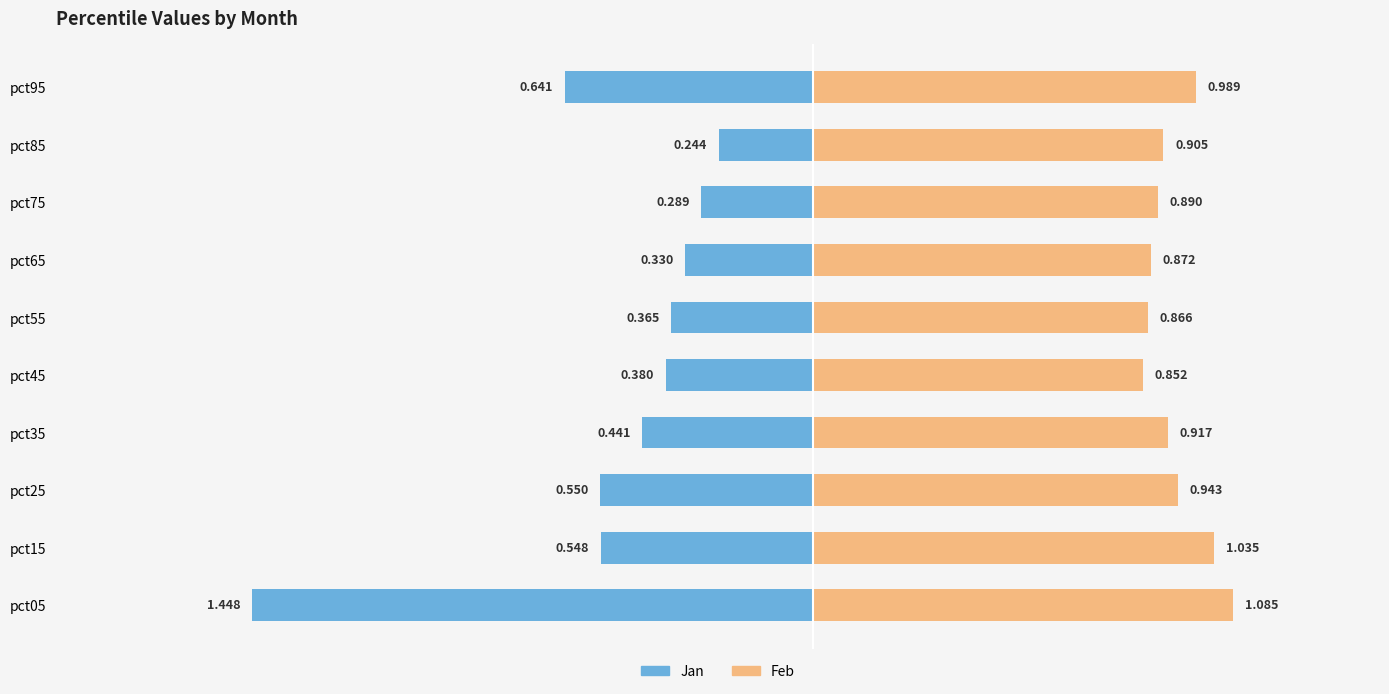

What is the lowest value of the Jan series?

-1.4